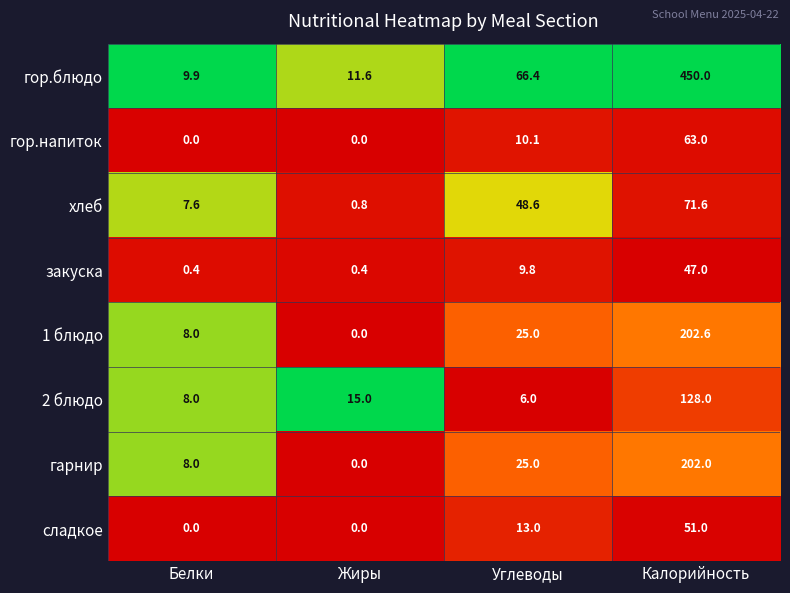

What is the minimum value for закуска?

0.4